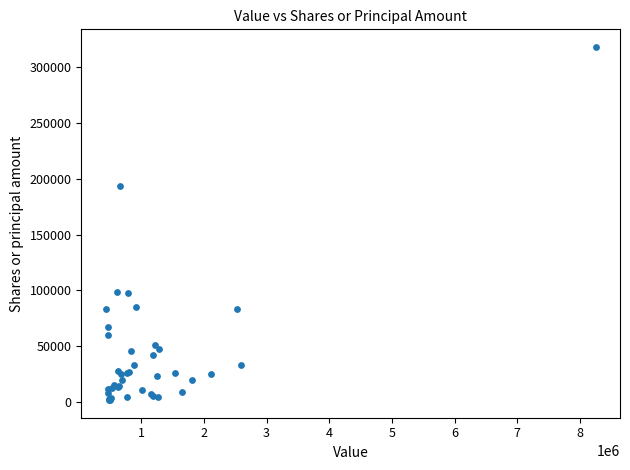

What Y value in the scatter plot is closest to 159874?

193746